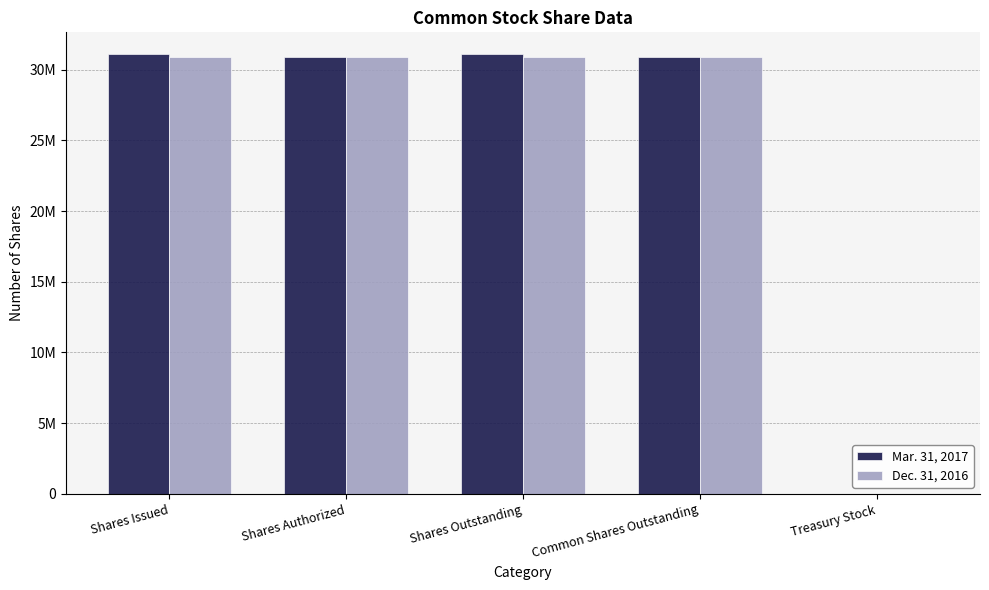

Reading left to right, what are all the values shown in this chart?

Mar. 31, 2017: 31086809	30873430	31077603	30864224	9206
Dec. 31, 2016: 30873430	30873430	30864224	30864224	9206